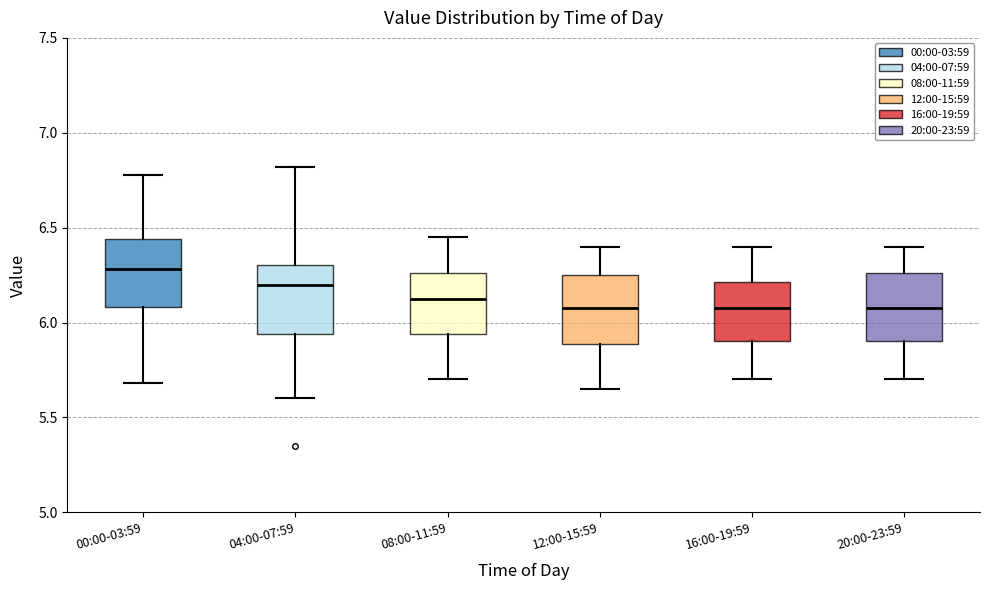

Reading left to right, transcribe this box plot: for each box, give where its median line is, the range the box spans, and where its two whiskers end, as read against the y-axis. The values are not printed on the chart, so give them approximately, as read against the axis.

00:00-03:59: median 6.30, box 6.10 to 6.45, whiskers 5.70 to 6.80
04:00-07:59: median 6.20, box 5.95 to 6.30, whiskers 5.60 to 6.80
08:00-11:59: median 6.15, box 5.95 to 6.25, whiskers 5.70 to 6.45
12:00-15:59: median 6.10, box 5.90 to 6.25, whiskers 5.65 to 6.40
16:00-19:59: median 6.10, box 5.90 to 6.20, whiskers 5.70 to 6.40
20:00-23:59: median 6.10, box 5.90 to 6.25, whiskers 5.70 to 6.40